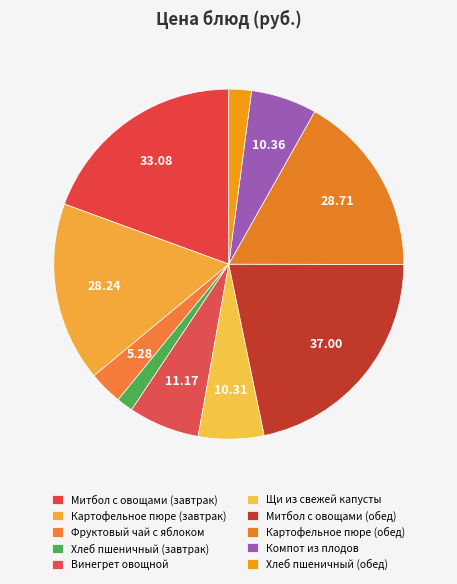

How many segments does this pie chart have?

10